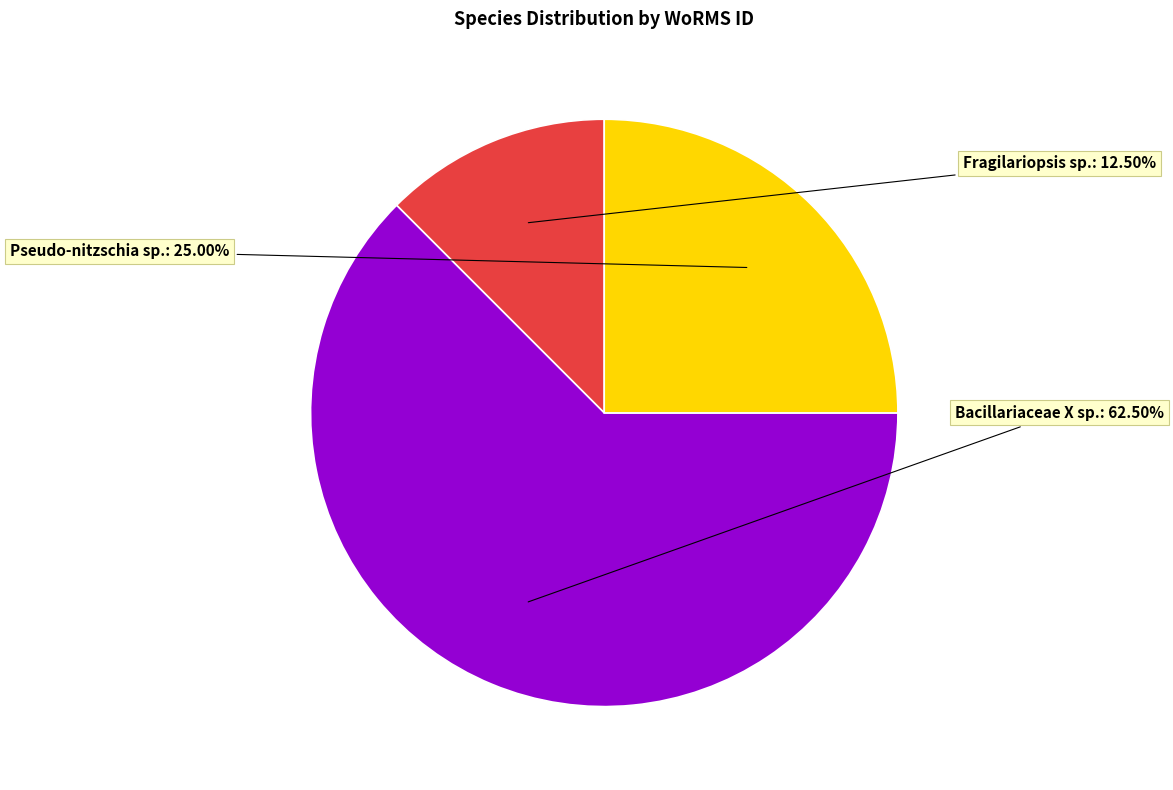

Which category has the biggest portion of the pie?

Bacillariaceae X sp.